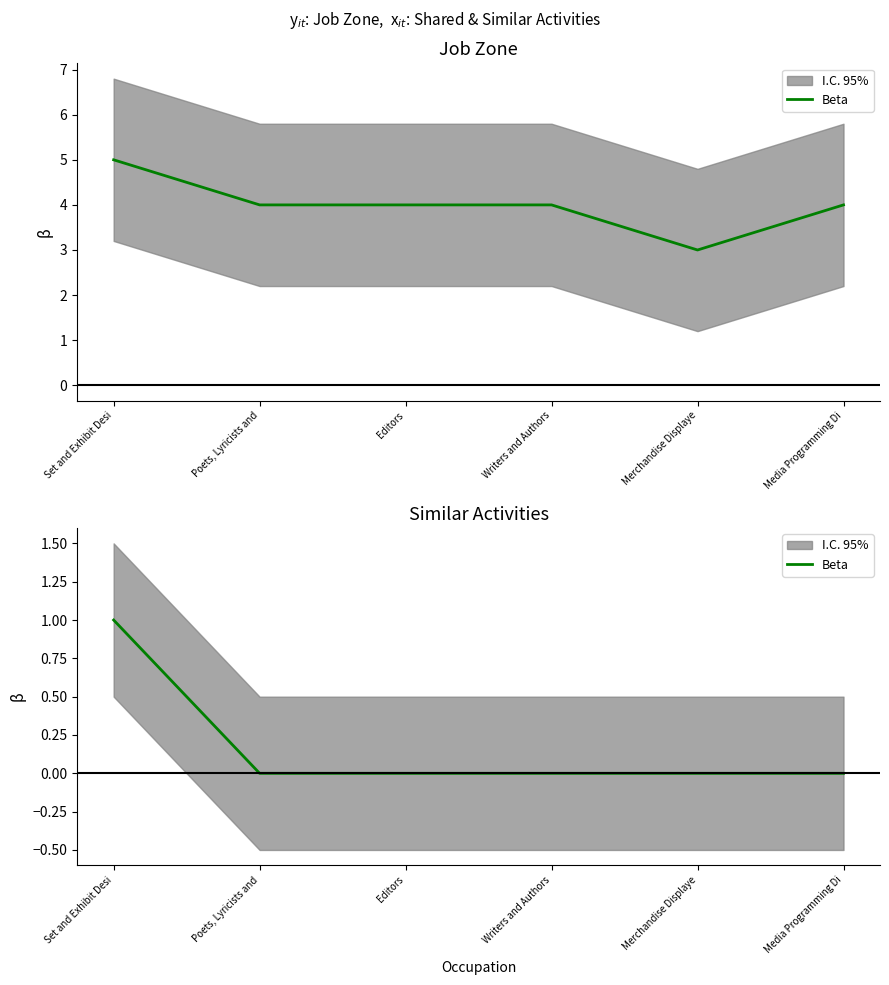

True or false: the data shows 2 at Set and Exhibit Desi.

False